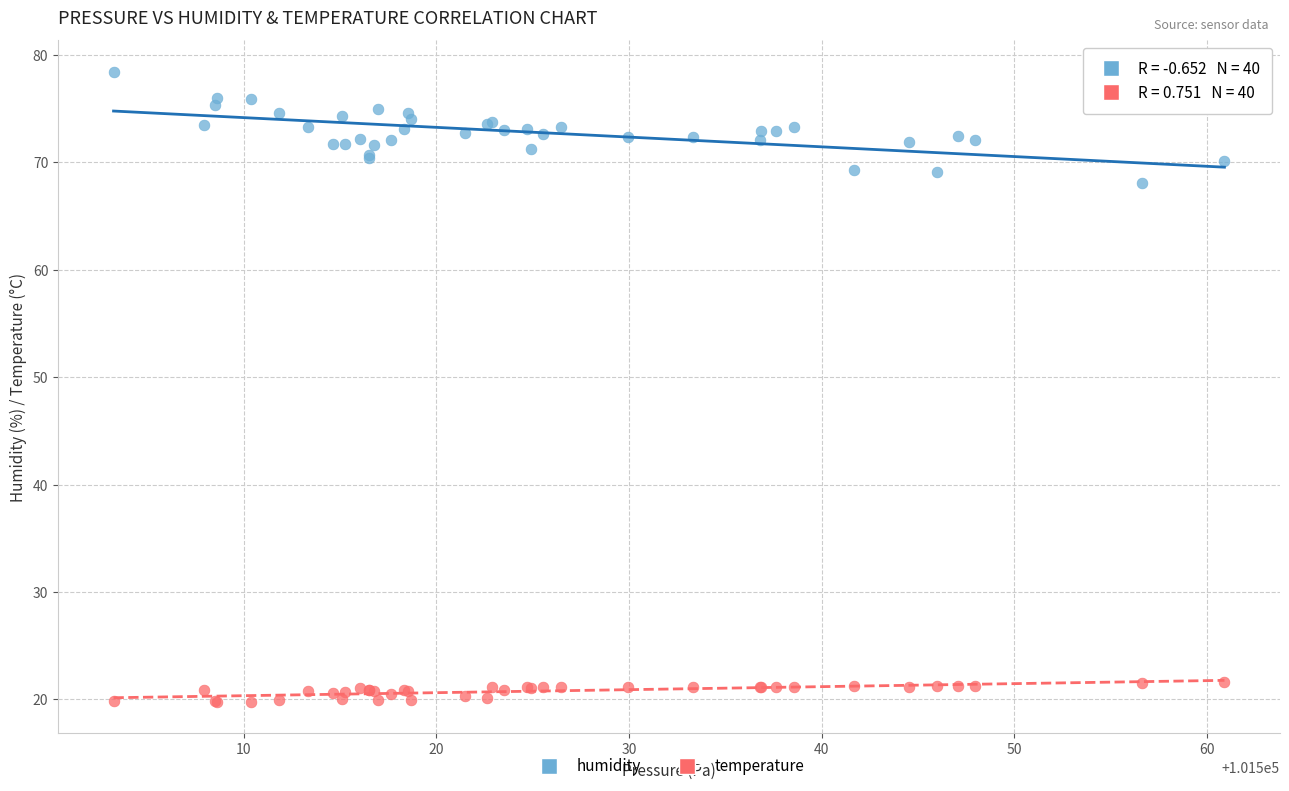

Which series reaches the maximum Y coordinate?

humidity